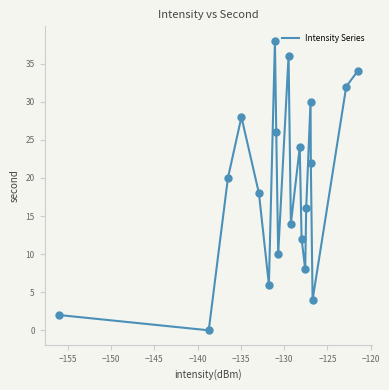

What is the maximum value shown in the chart?

38